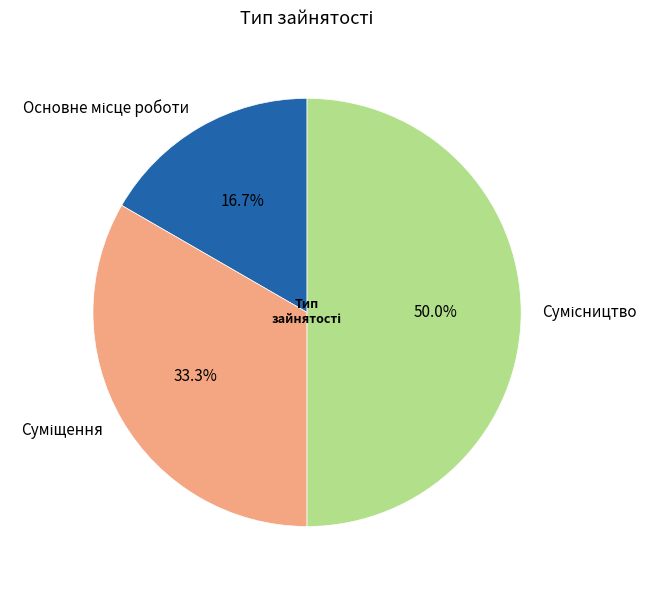

Which slice is the largest?

Сумісництво